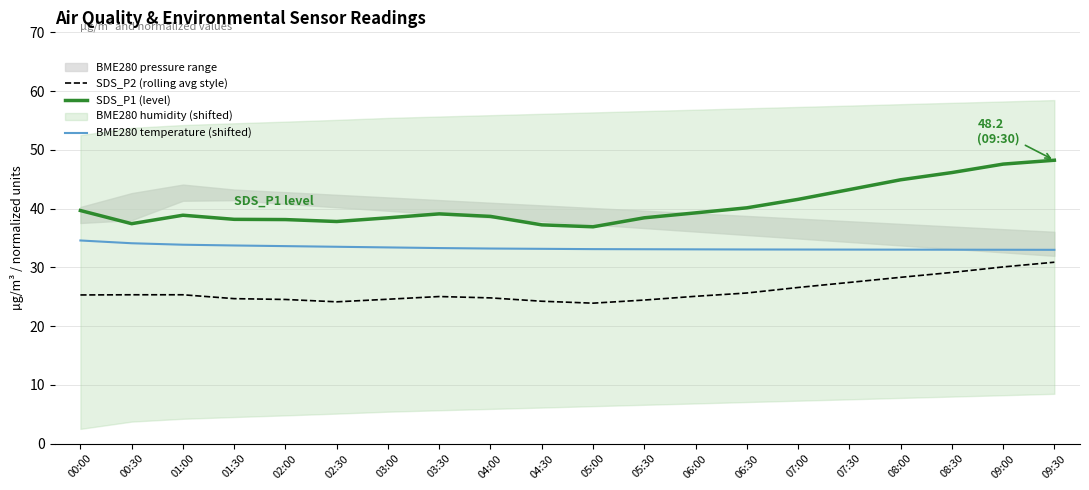

How many data points does each series have?

20